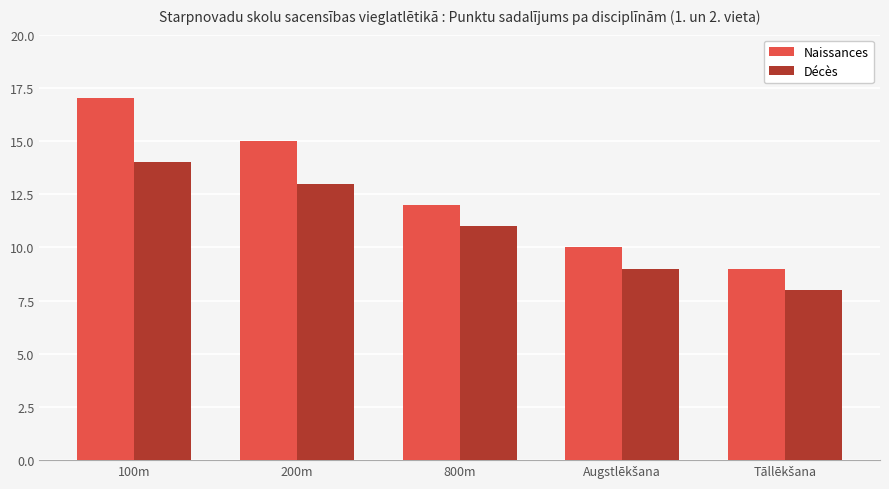

Rank the series at 100m from highest to lowest value.

Naissances, Décès